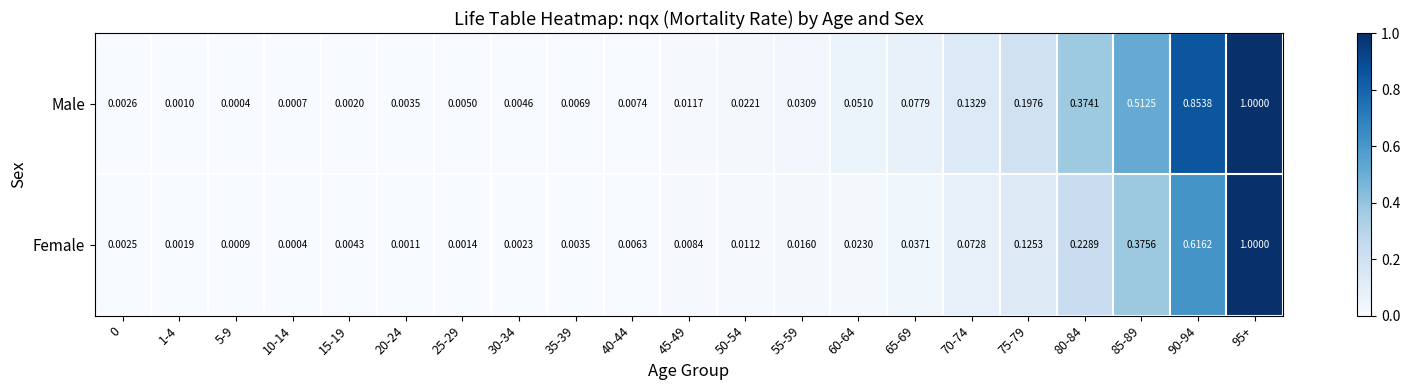

At how many categories does at least one series exceed 0?

21